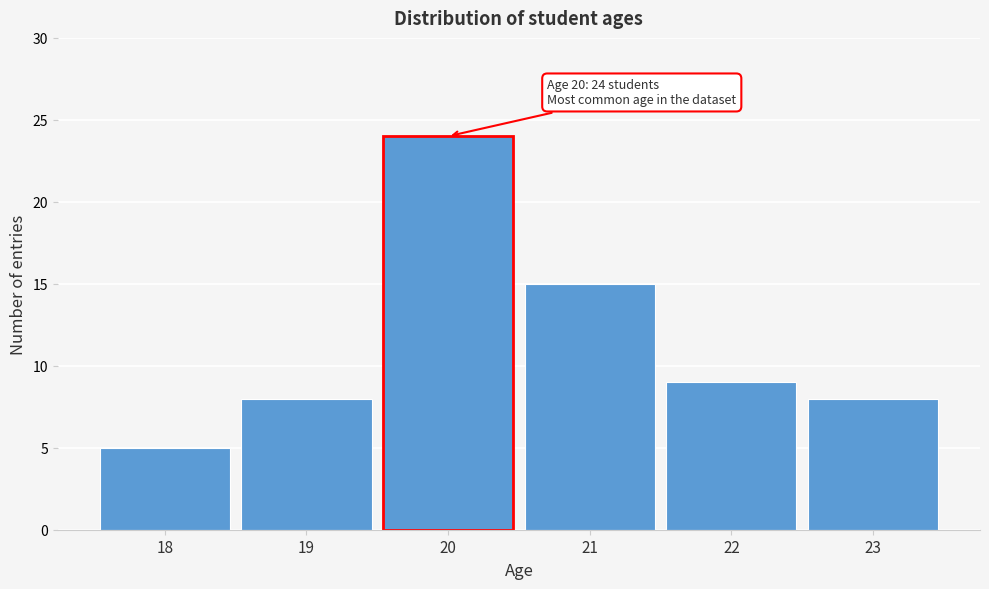

Which range on the x-axis has the tallest bar?

19.5 to 20.5